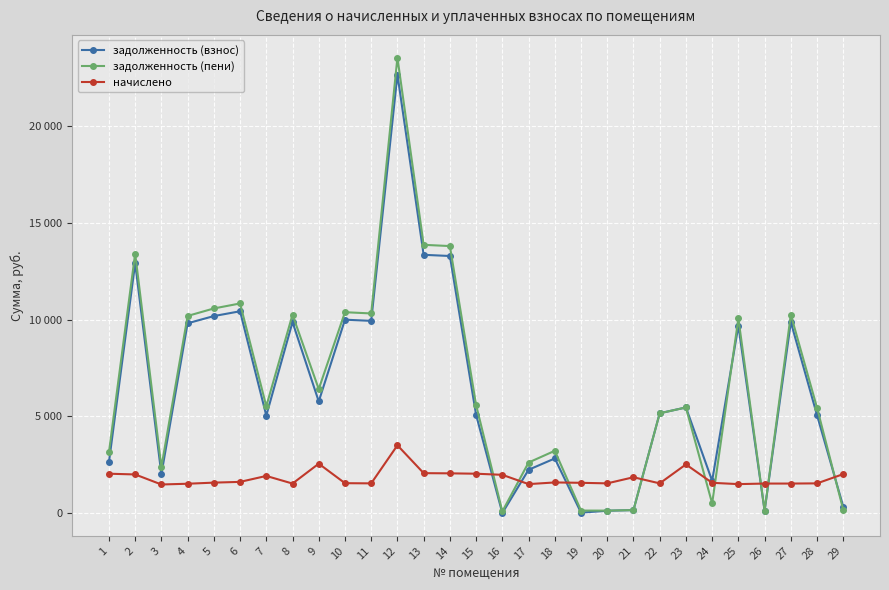

What is the difference between the maximum and minimum values in the начислено series?

2025.6